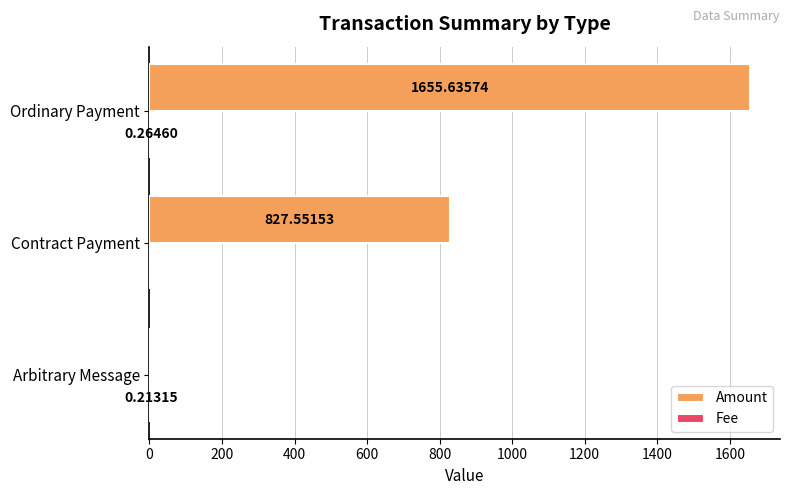

Where is Amount nearest to the value 827?

Contract Payment